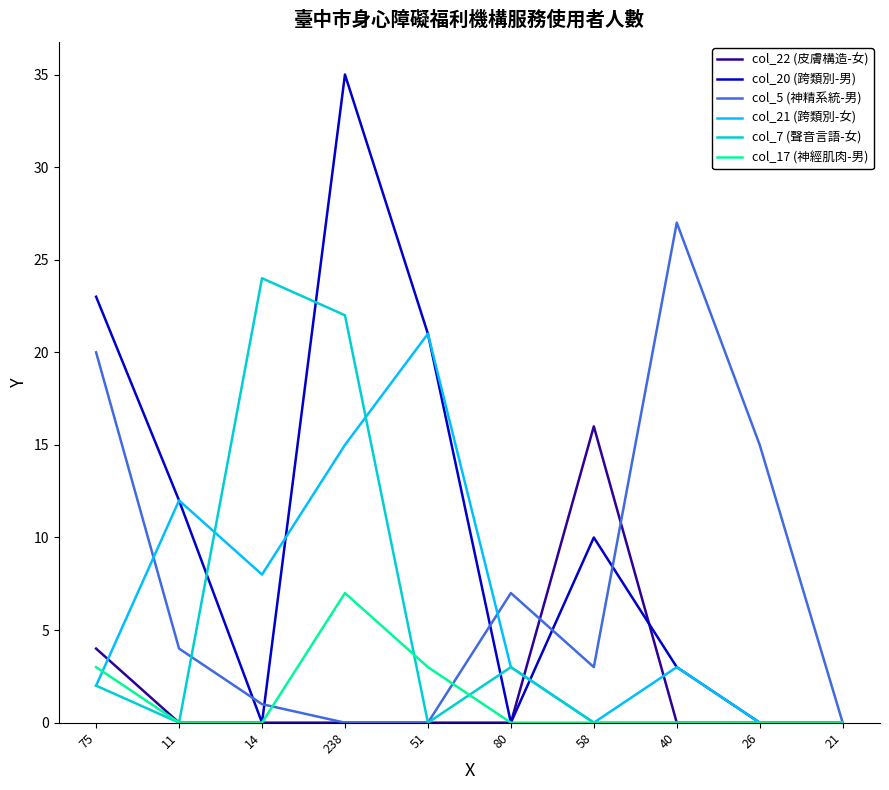

How many lines are shown in the chart?

6